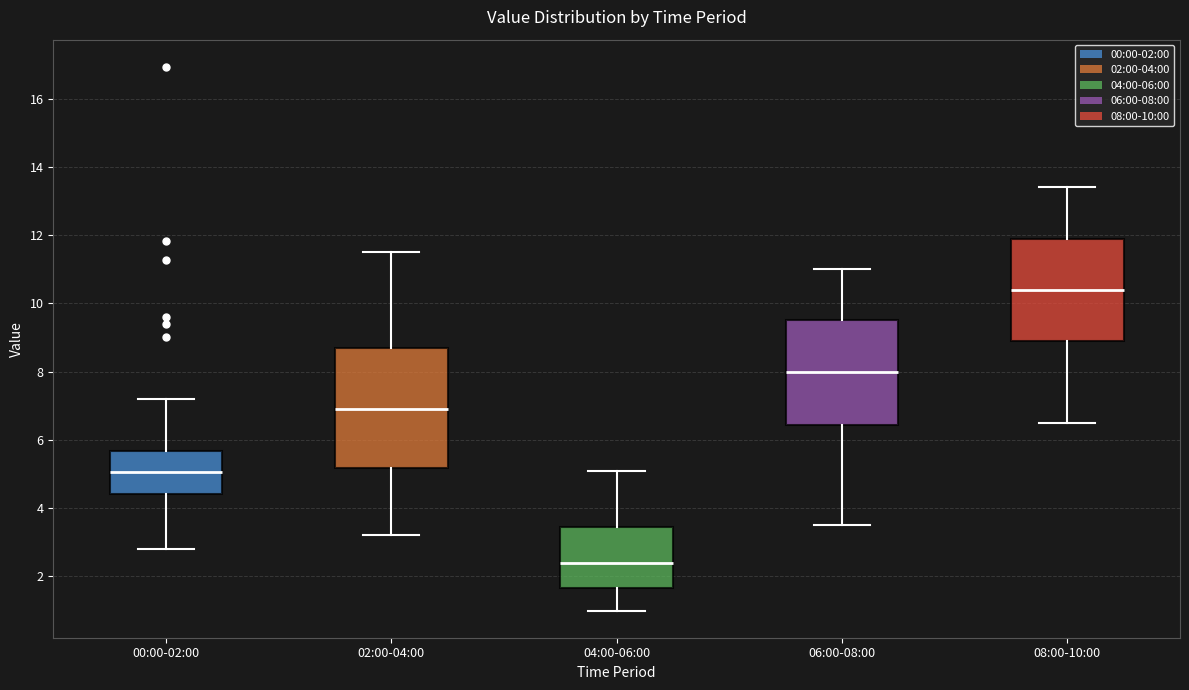

Comparing the boxes themselves (not the whiskers), which one is the tallest?

02:00-04:00